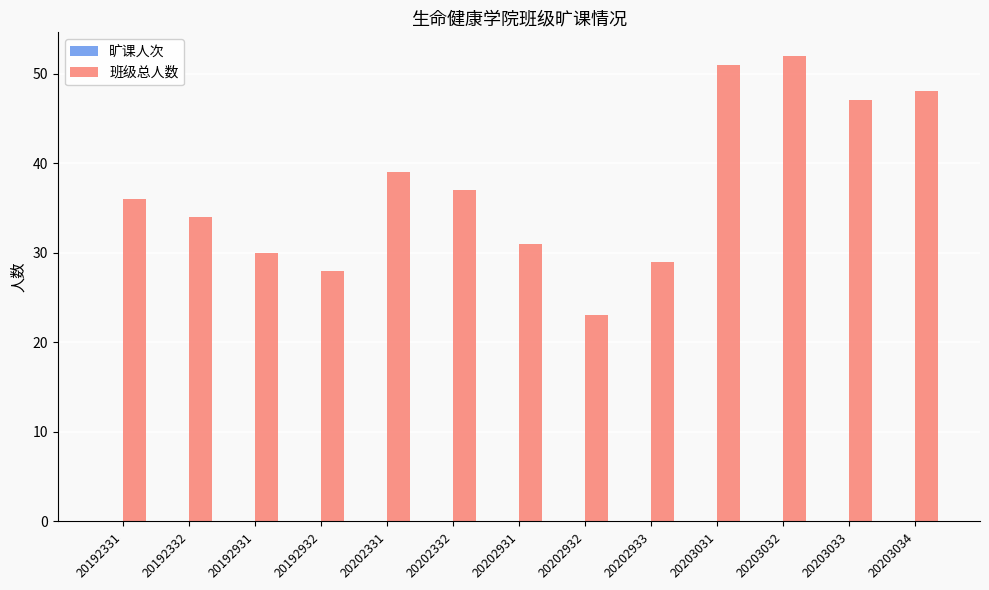

What is the change in value from 20202933 to 20203031?

+22